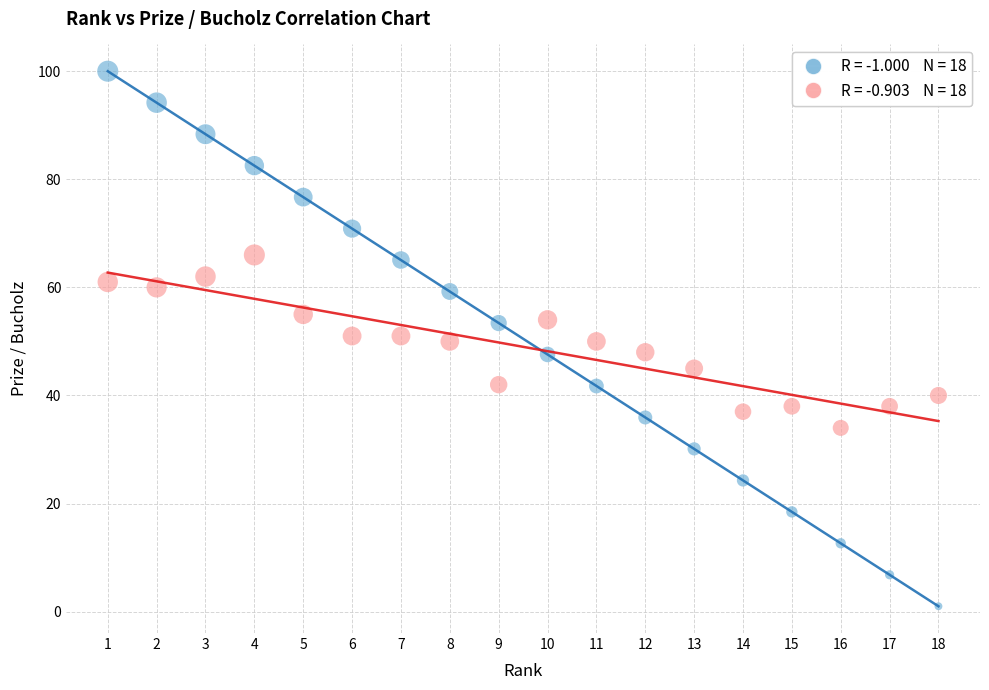

Across all data points, what is the range of X values (max minus min)?

17.0